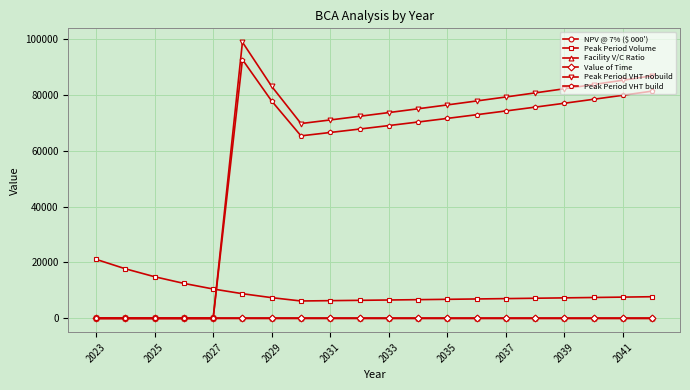

Does the chart have visible grid lines?

Yes